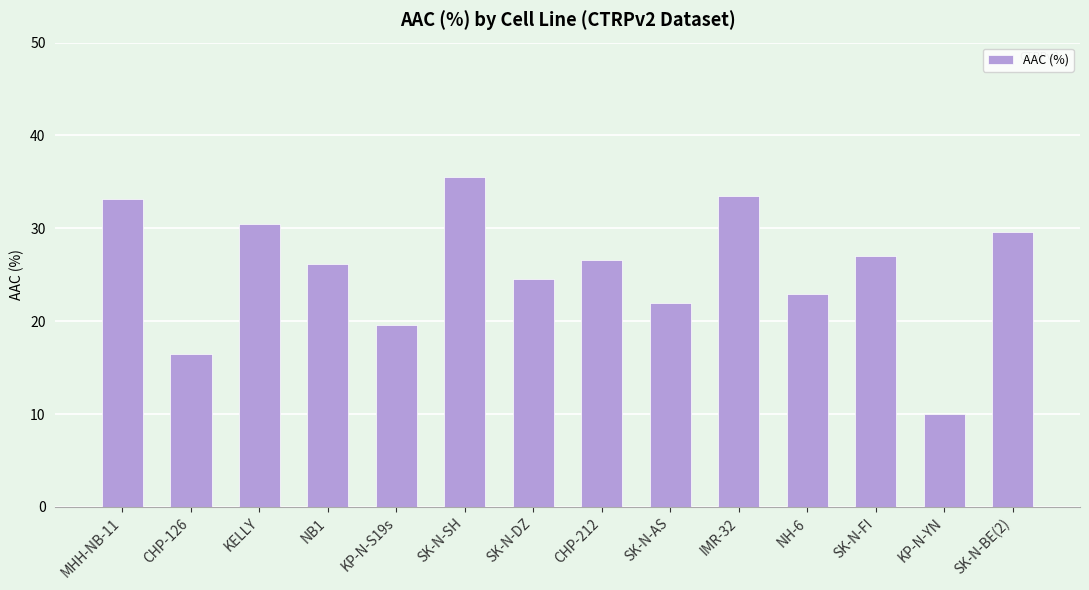

Which has a higher value, SK-N-BE(2) or SK-N-AS?

SK-N-BE(2)